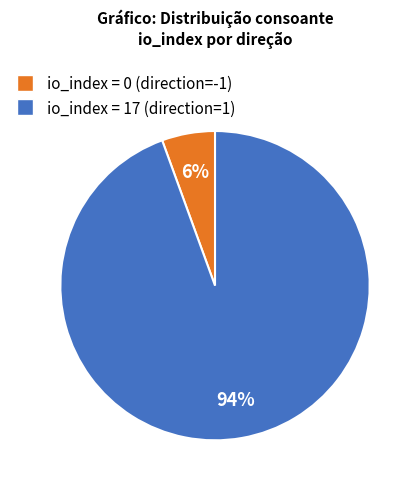

Is there any slice that represents more than half of the pie?

Yes